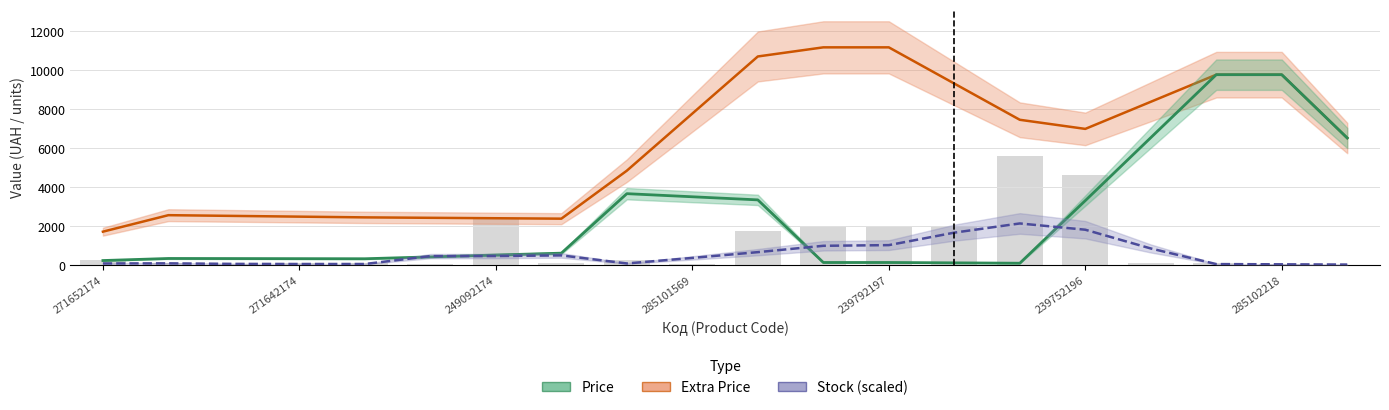

How many groups of bars are there?

20